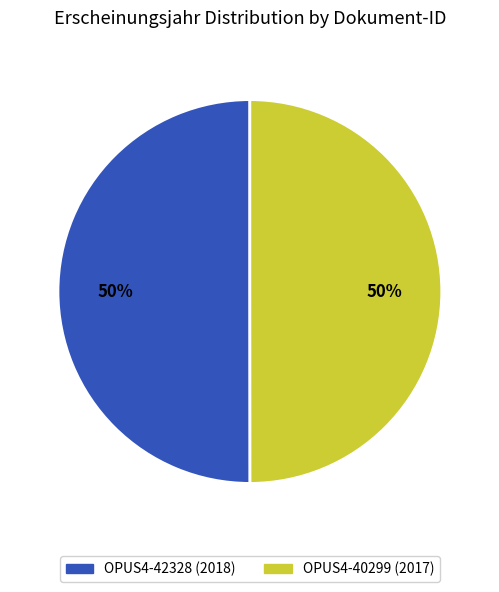

What percentage is the OPUS4-40299 slice, to the nearest percent?

50%